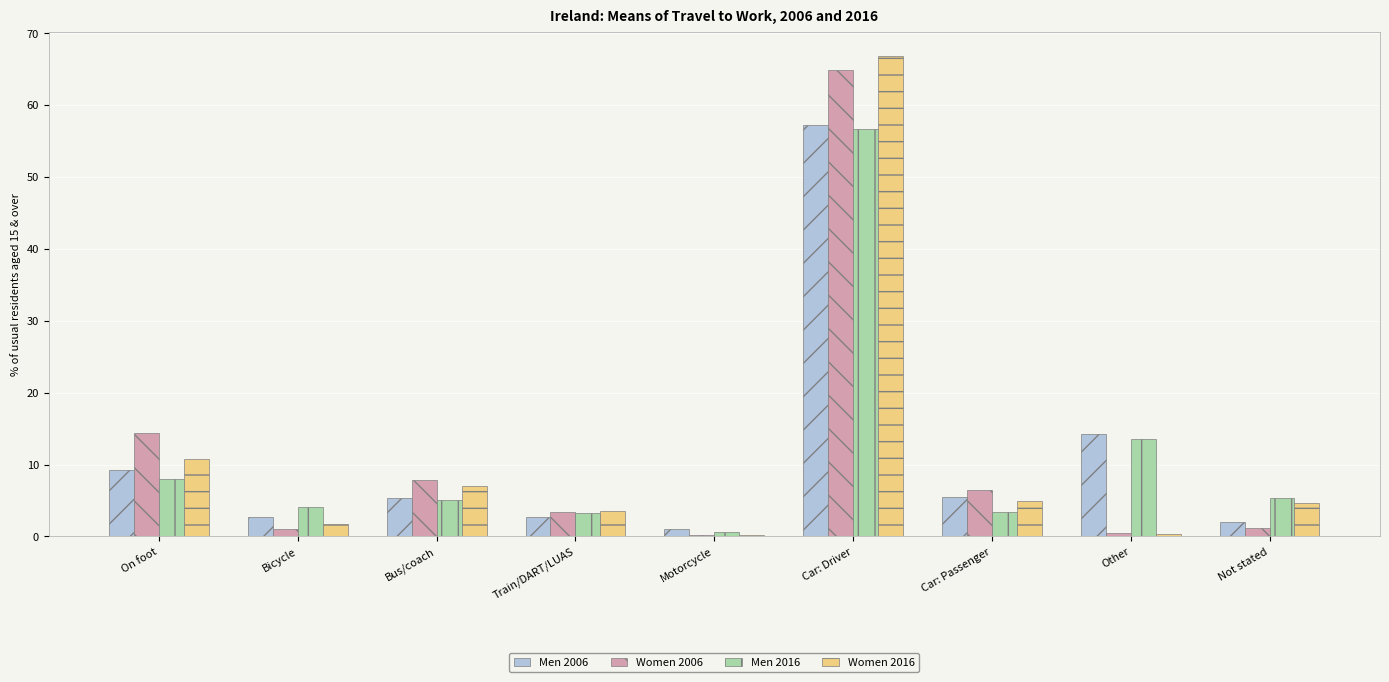

The value of Women 2006 at Bus/coach is 7.8. True or false?

True